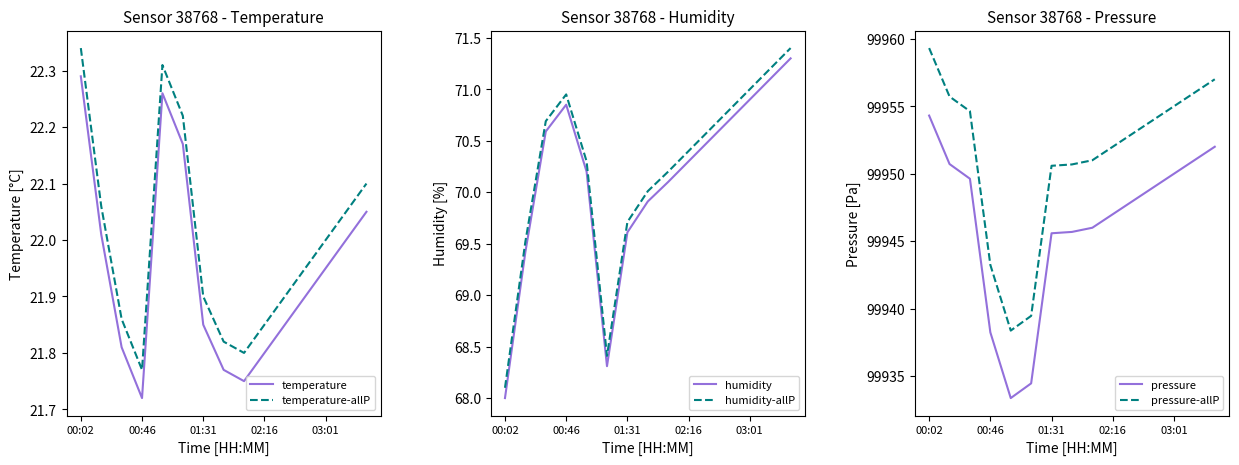

Does the chart display data point markers on the line(s)?

No